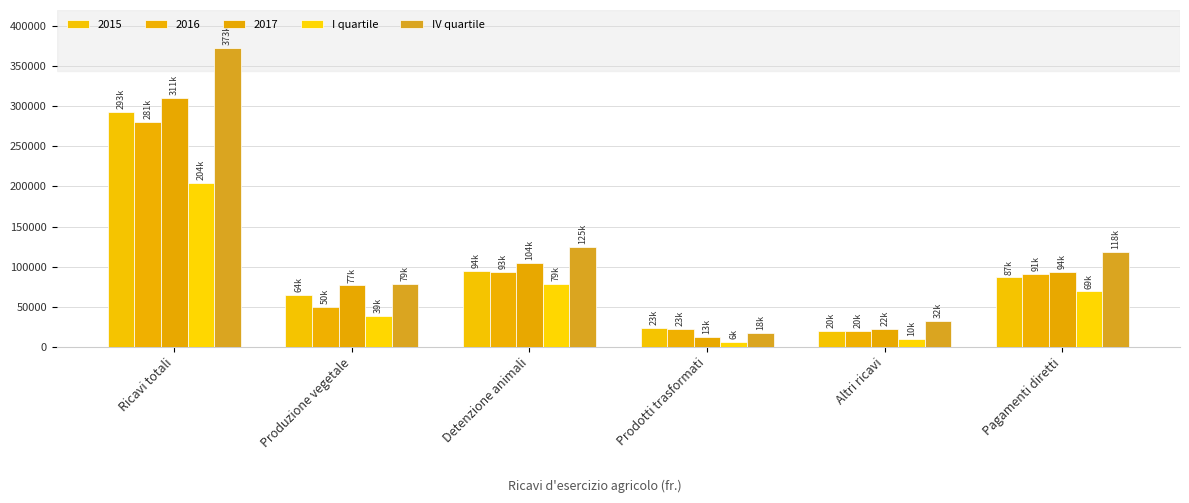

How many series are shown in this chart?

5